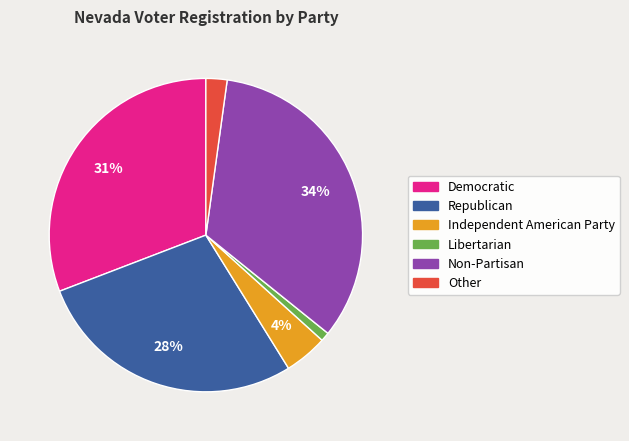

Is there any slice that represents more than half of the pie?

No